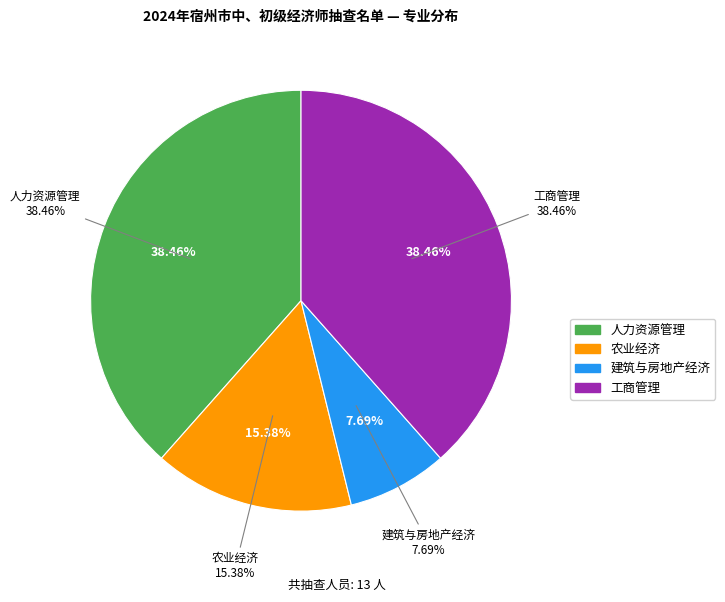

The 工商管理 slice represents 47% of the pie. True or false?

False